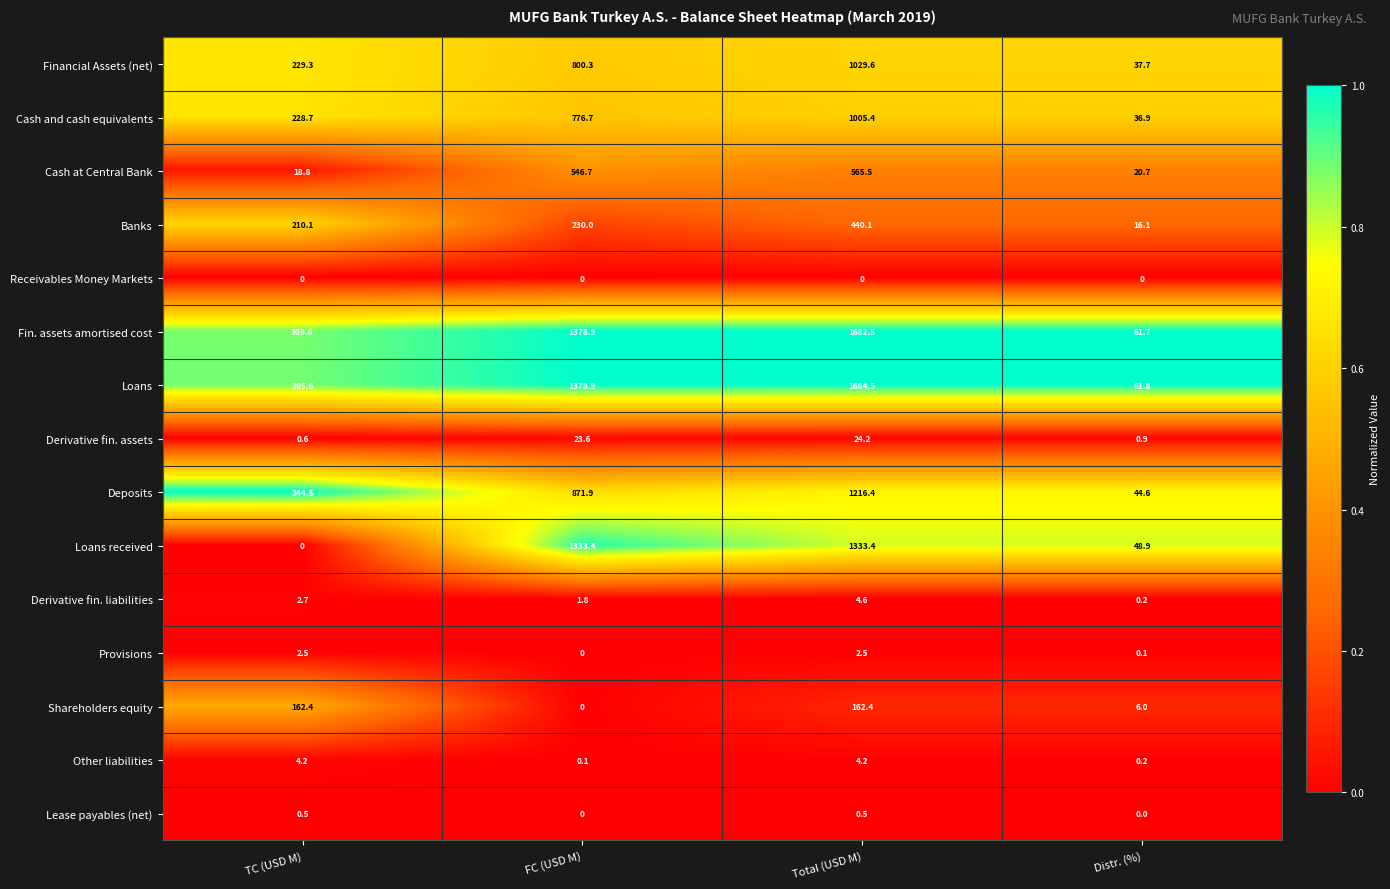

What is the difference between the Loans values at TC (USD M) and Distr. (%)?

243.8